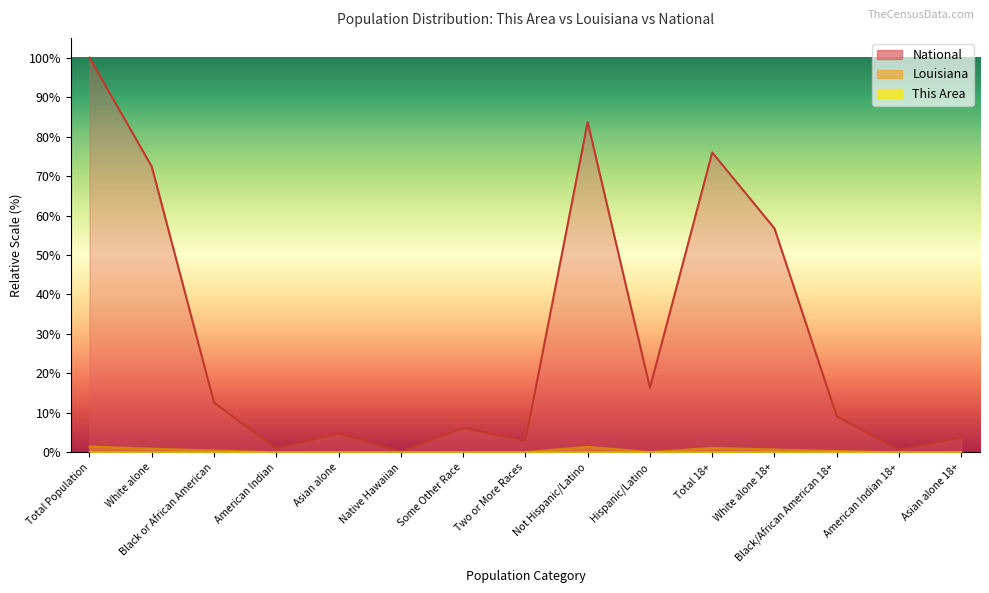

What is the label of the 10th point from the right?

Native Hawaiian